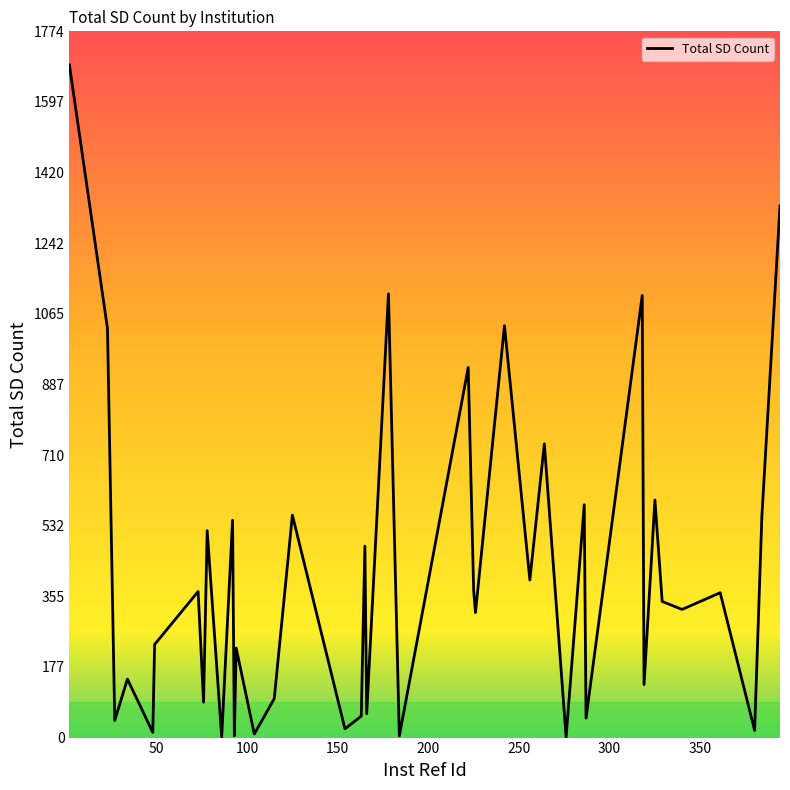

What is the difference between the maximum and minimum values?

1689